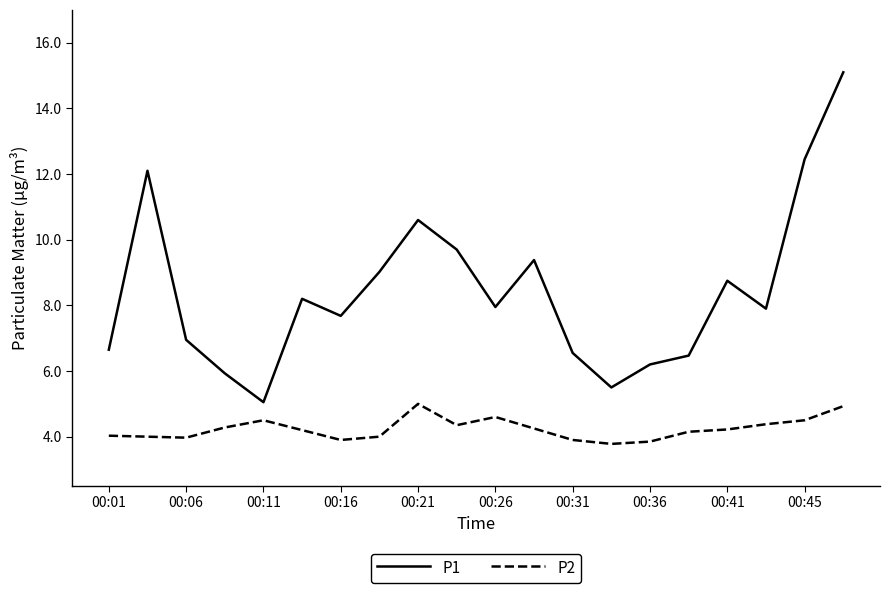

Does the chart display data point markers on the line(s)?

No